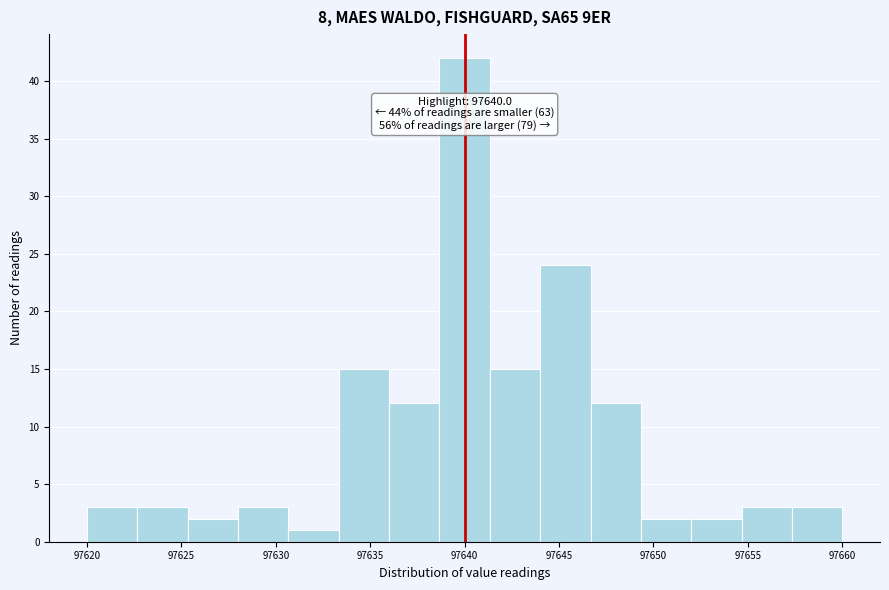

Over which range of the x-axis is the bar tallest?

97638.5 to 97641.5